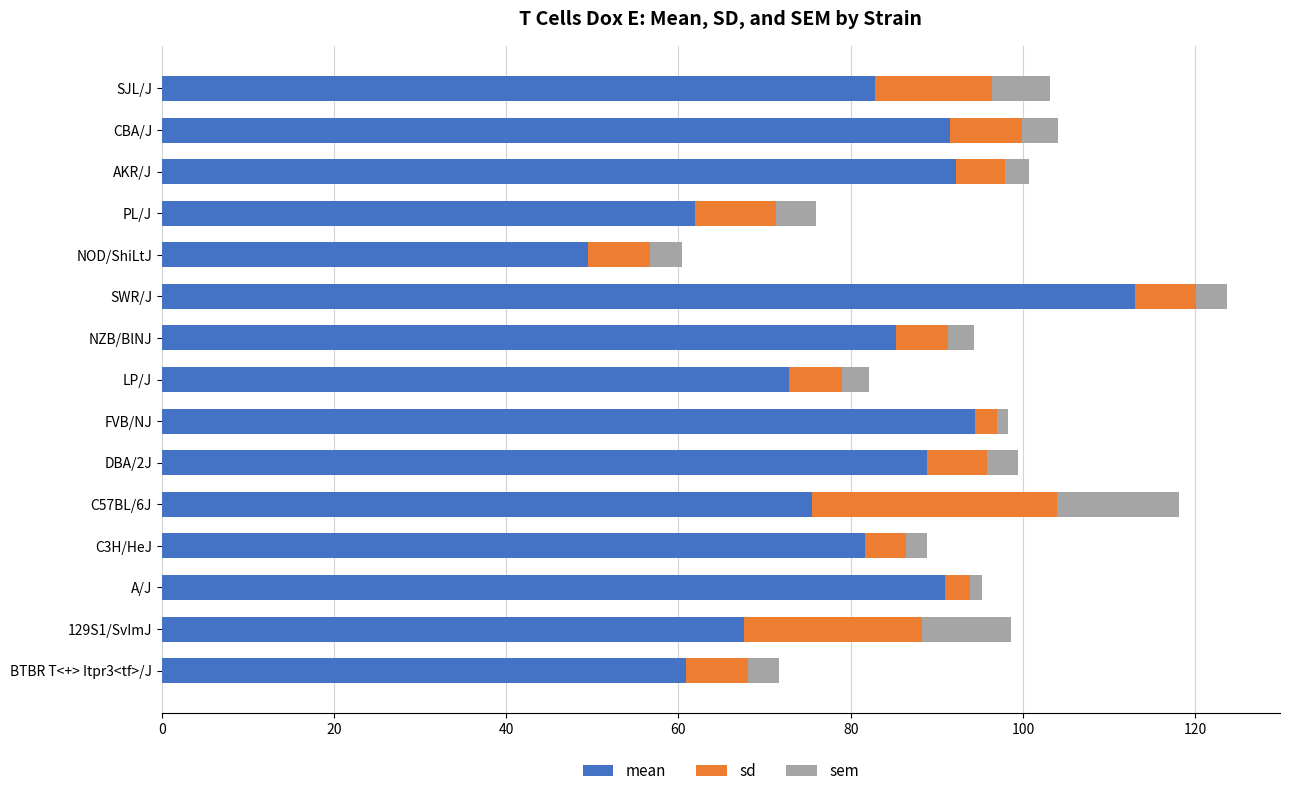

What is the difference between the second highest and minimum values in the mean series?

44.9